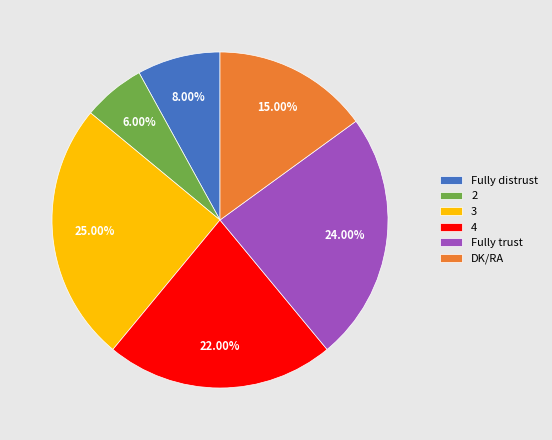

The Fully distrust slice represents 8% of the pie. True or false?

True